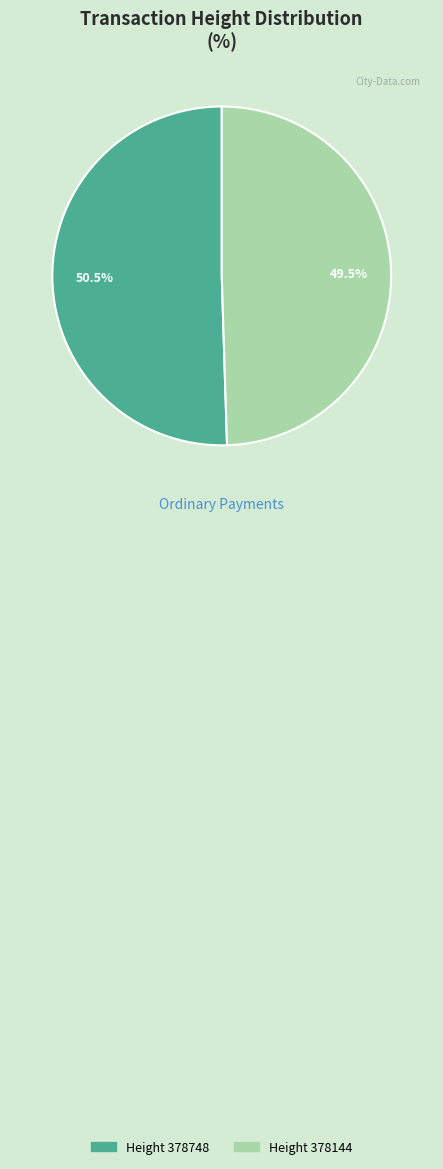

Is there any slice that represents more than half of the pie?

Yes